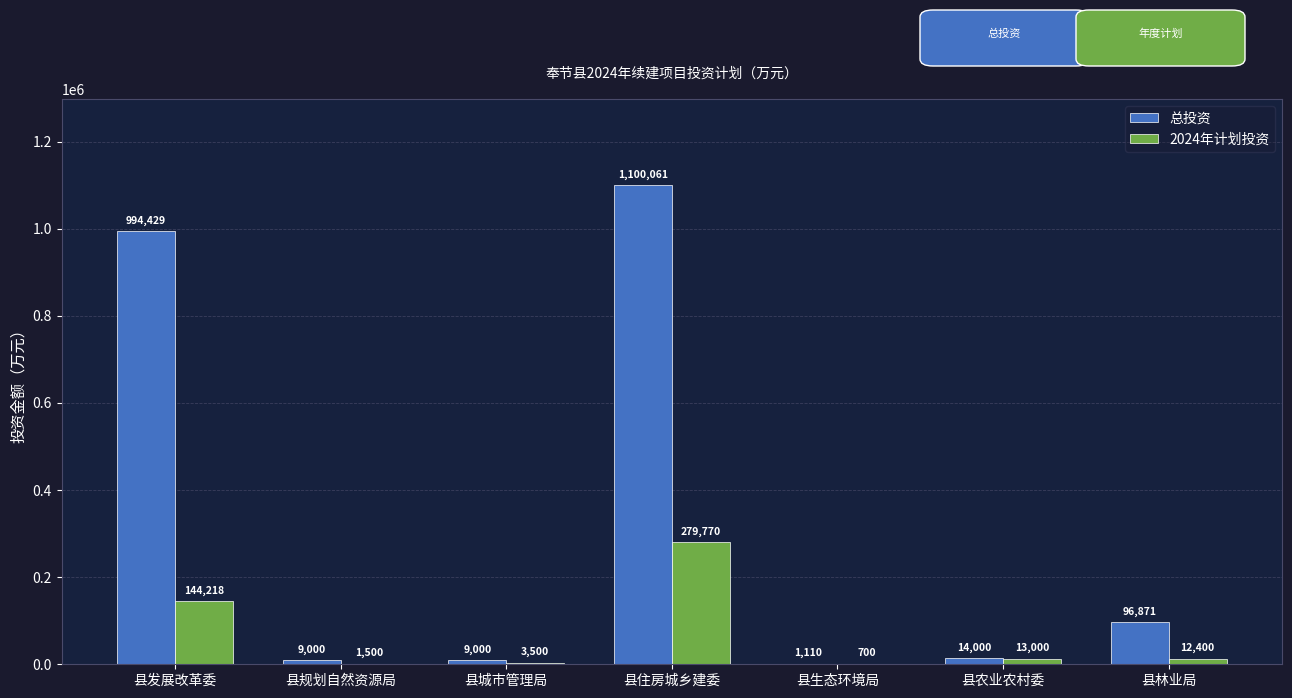

What is the spread (max minus min) of values at 县发展改革委?

850211.0